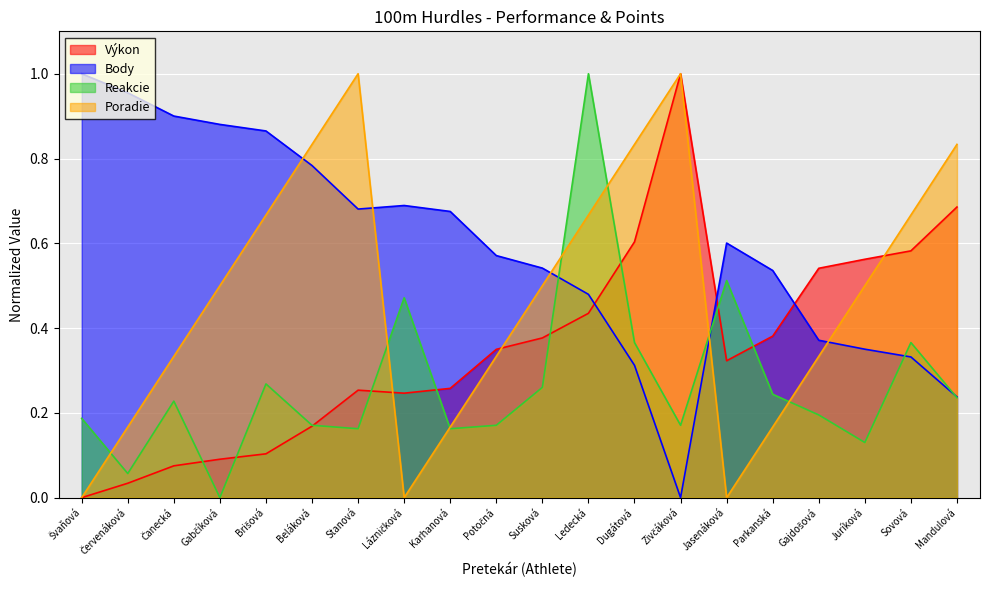

How many data points does each series have?

20